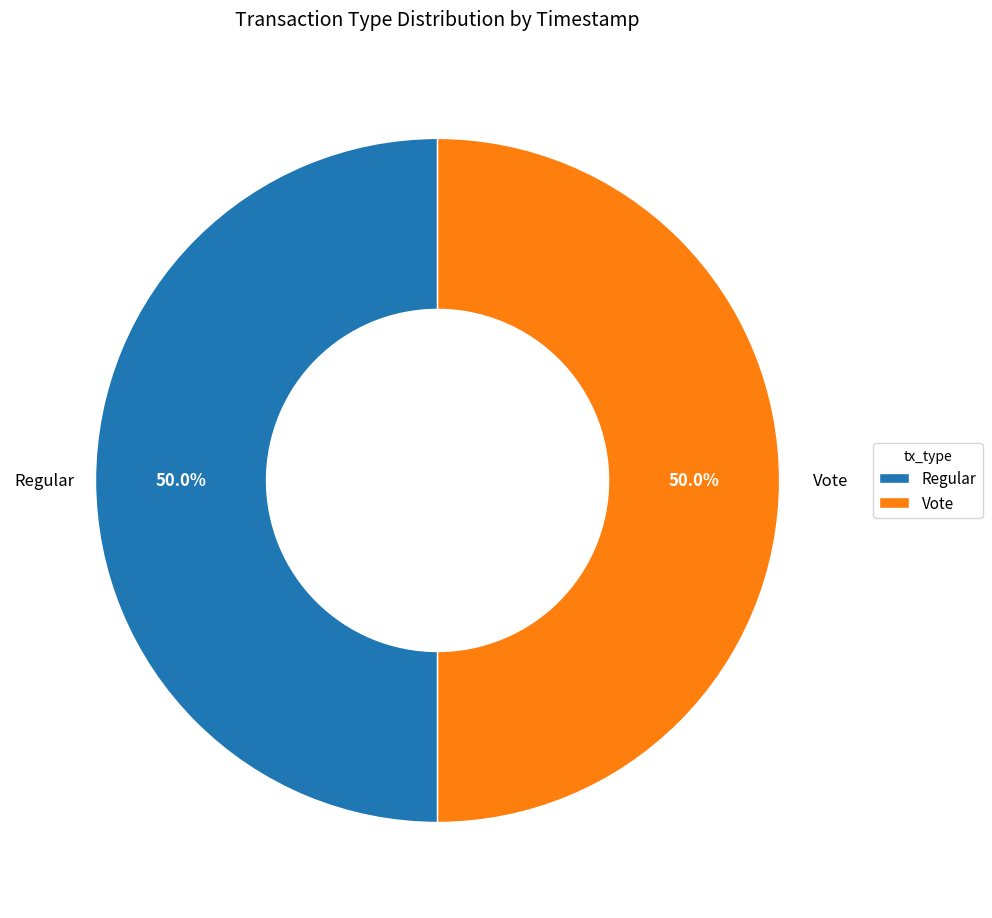

Approximately how many times larger is the value at Regular compared to Vote?

1.0